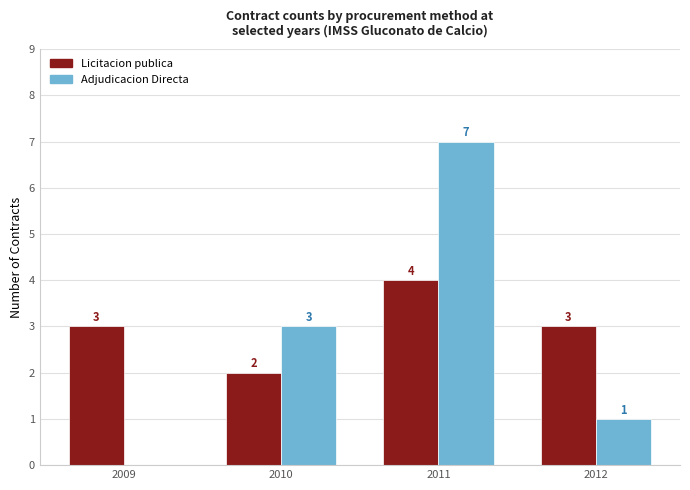

Is it true that Licitacion publica equals 3 at 2012?

True